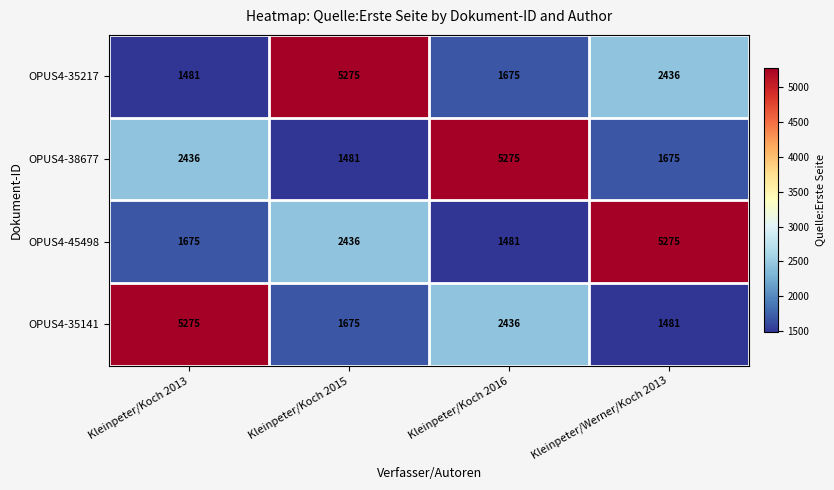

What is the difference between the highest and lowest values at Kleinpeter/Werner/Koch 2013?

3794